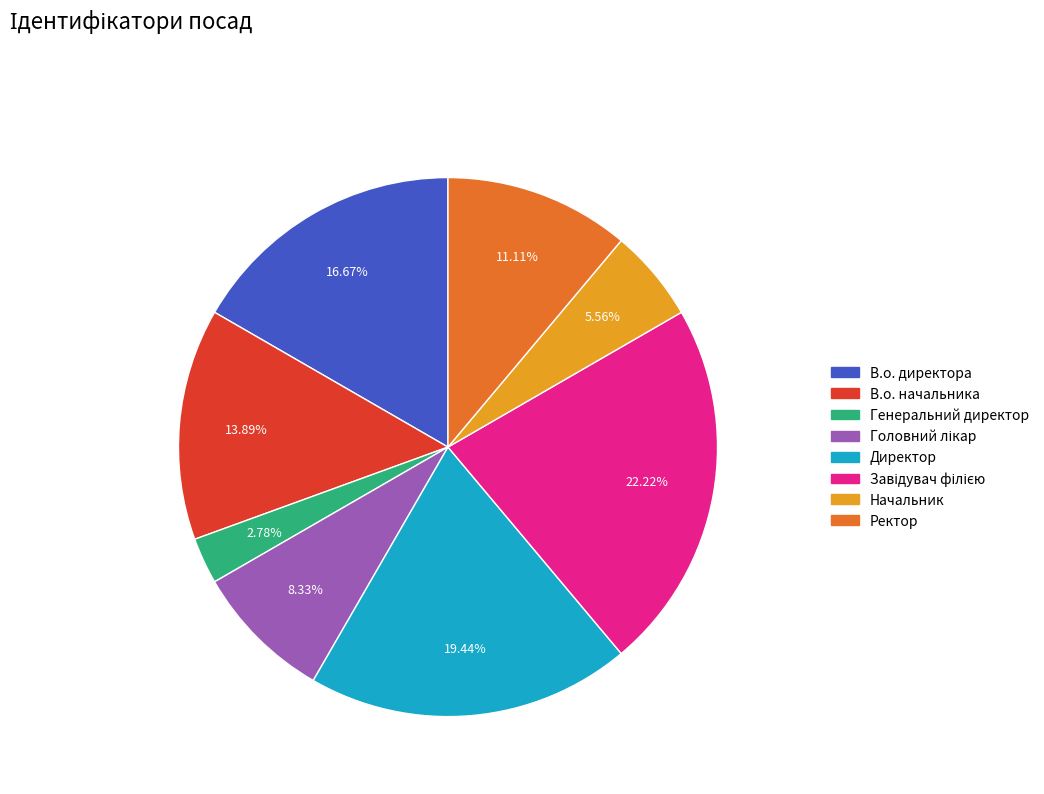

What percentage do Ректор and Генеральний директор together represent?

13.9%